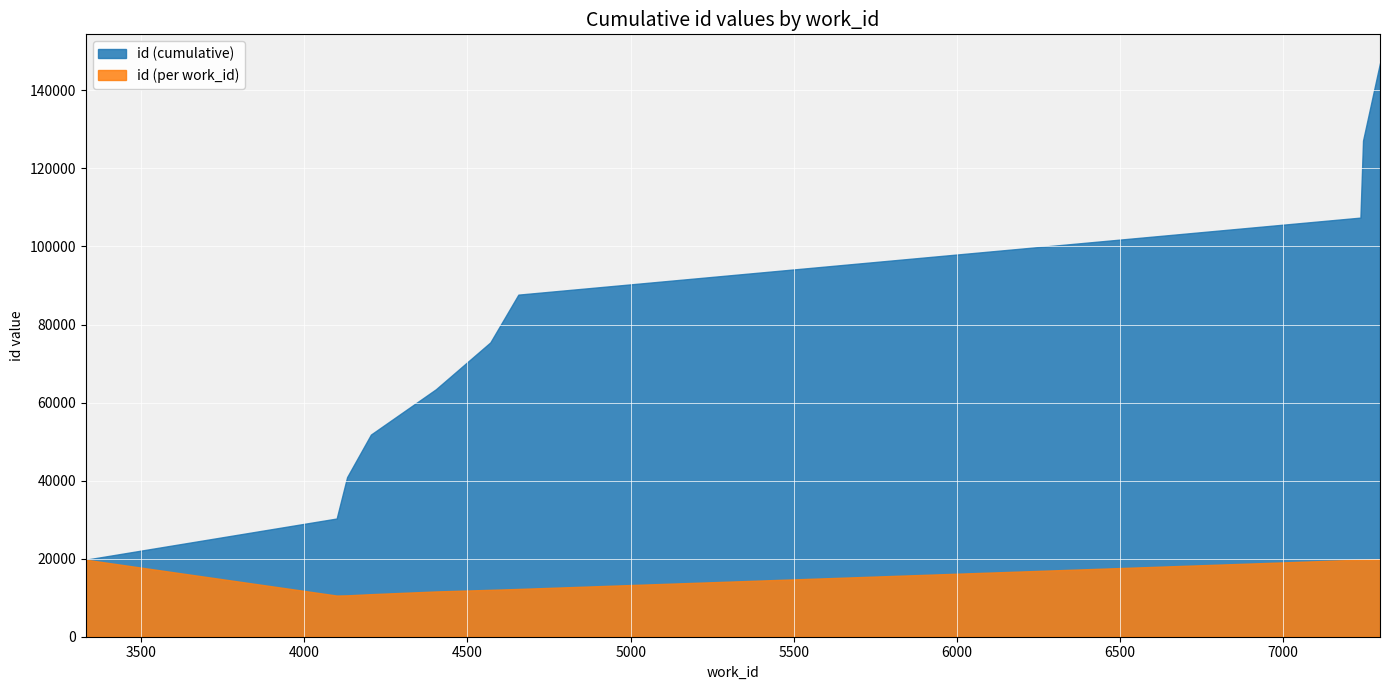

What is the minimum value for id (per work_id)?

10552